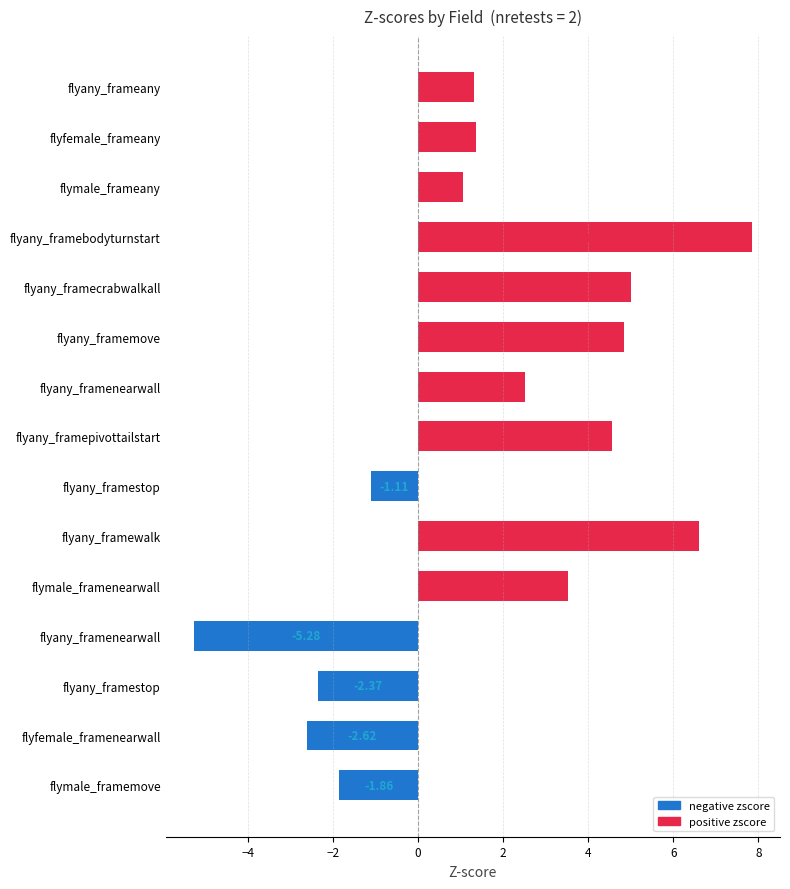

Does the chart contain any negative values?

Yes